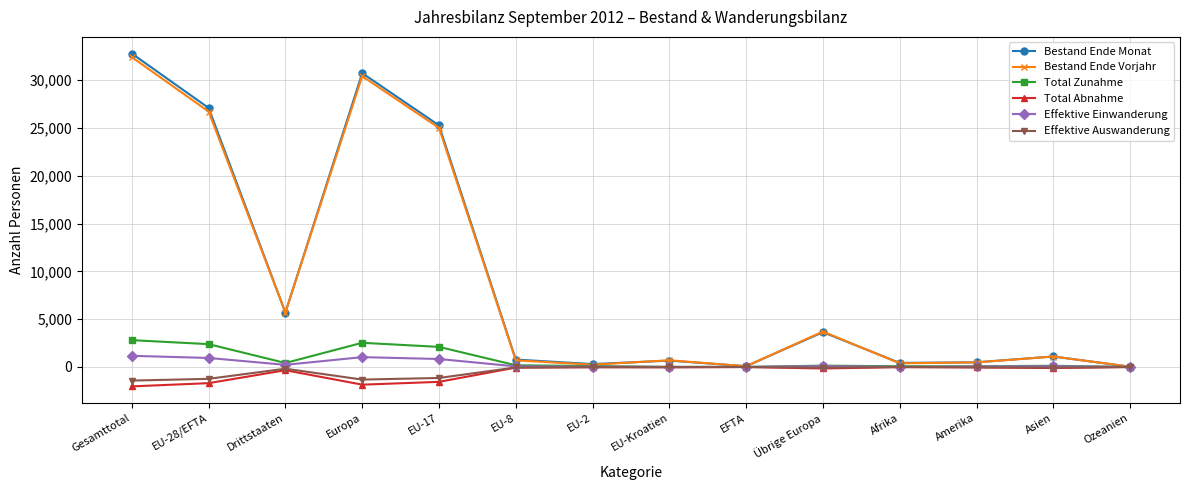

True or false: Bestand Ende Monat has more than 2 interior local peaks.

True